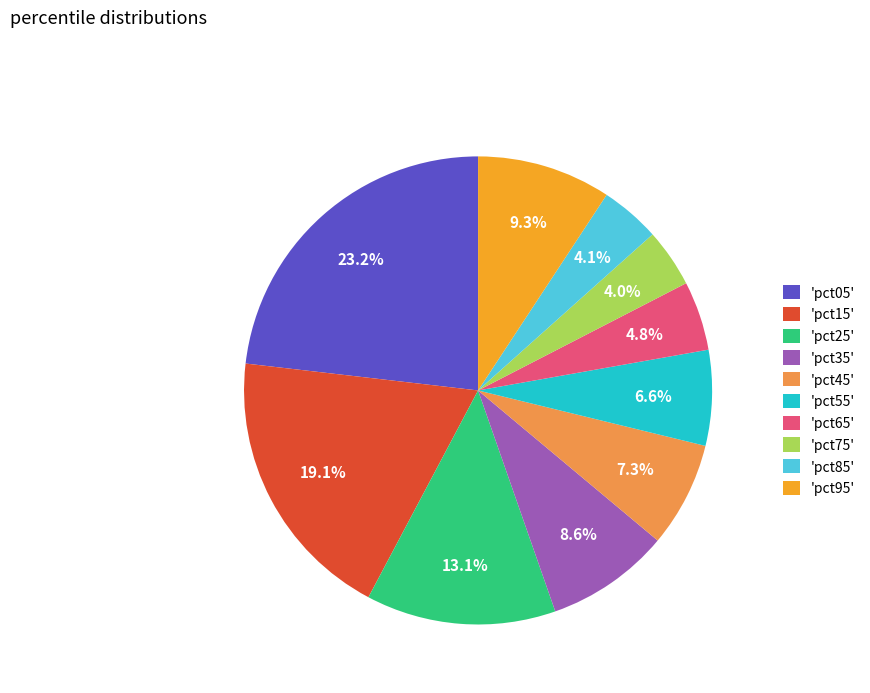

Which slice is the largest?

'pct05'